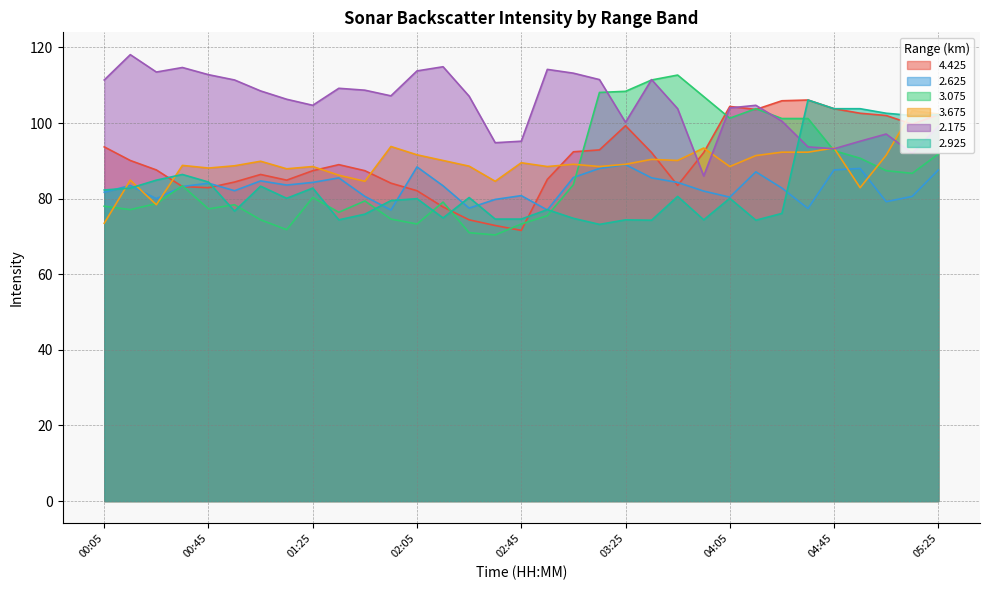

Which series ends up on top after the final intersection of 2.625 and 3.075?

3.075